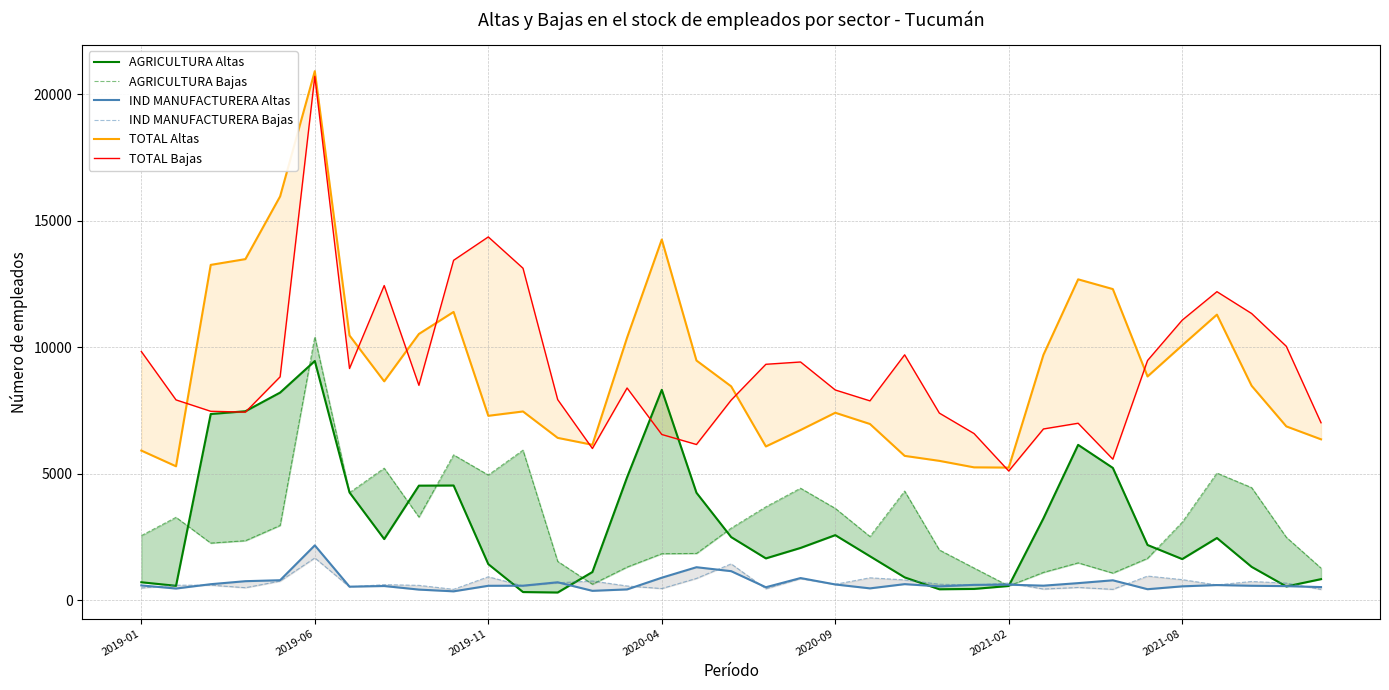

How many lines are shown in the chart?

6